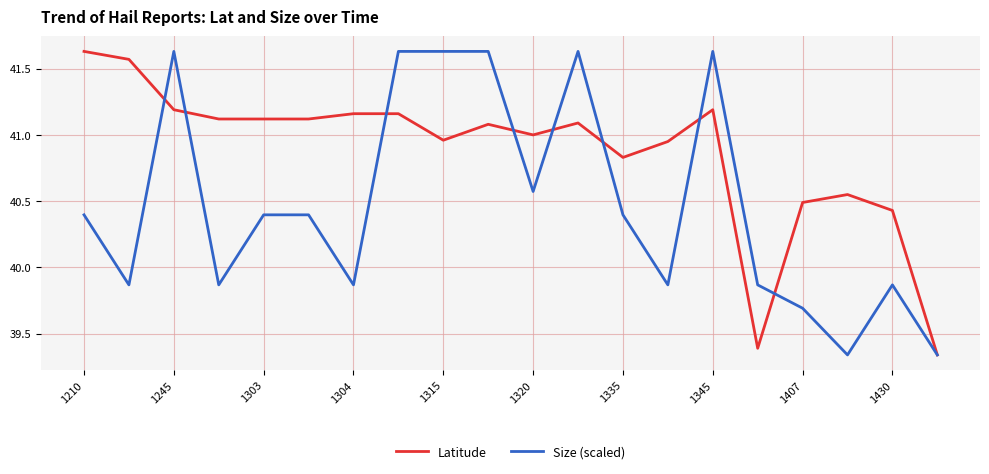

What are all the series names shown in the legend?

Latitude, Size (scaled)